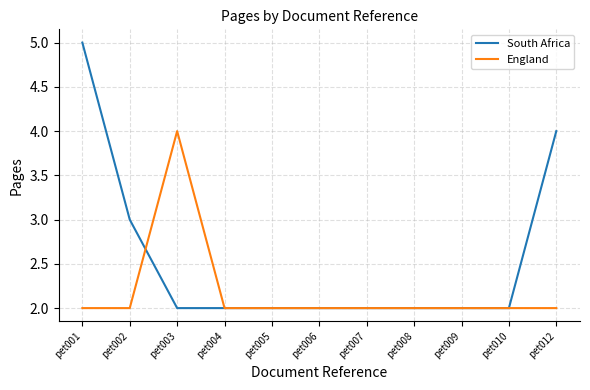

Which series has the widest spread of values?

South Africa